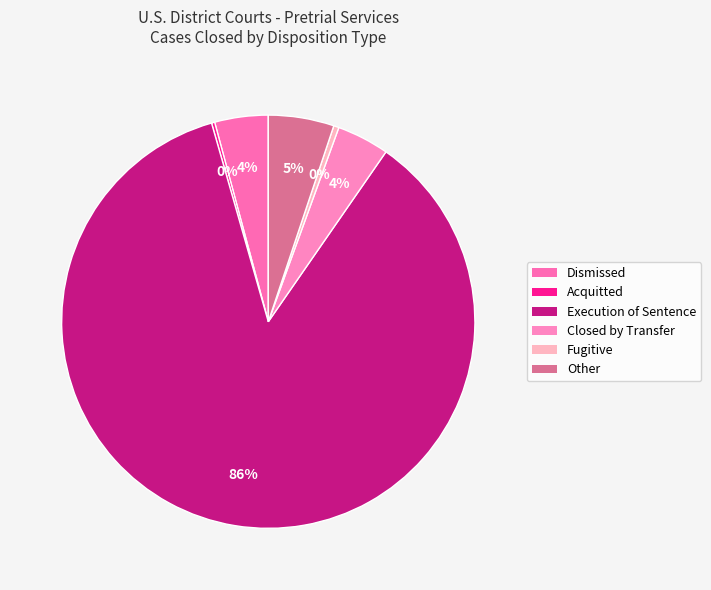

How many segments does this pie chart have?

6